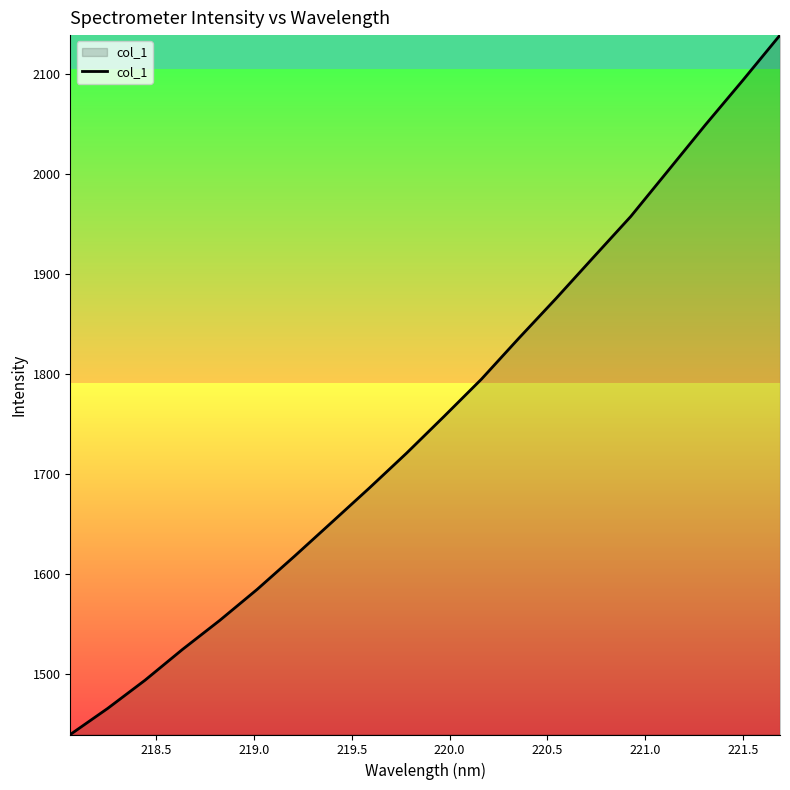

What is the minimum value shown in the chart?

1439.6